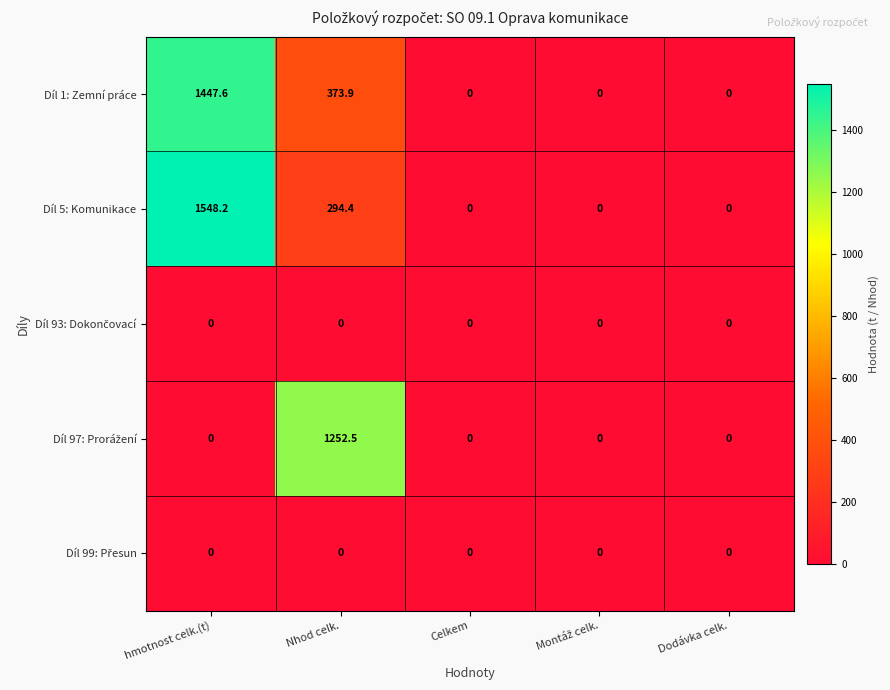

What is the total value across all series at Nhod celk.?

1920.8